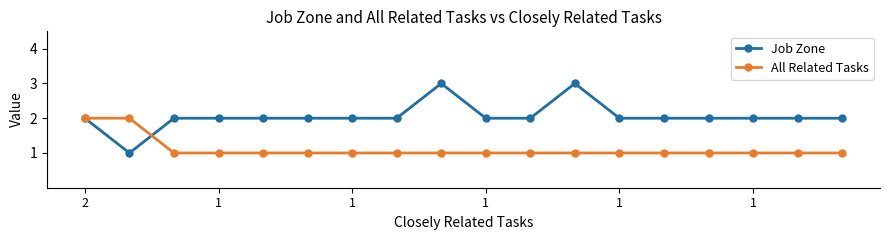

True or false: Job Zone and All Related Tasks cross at least once.

True